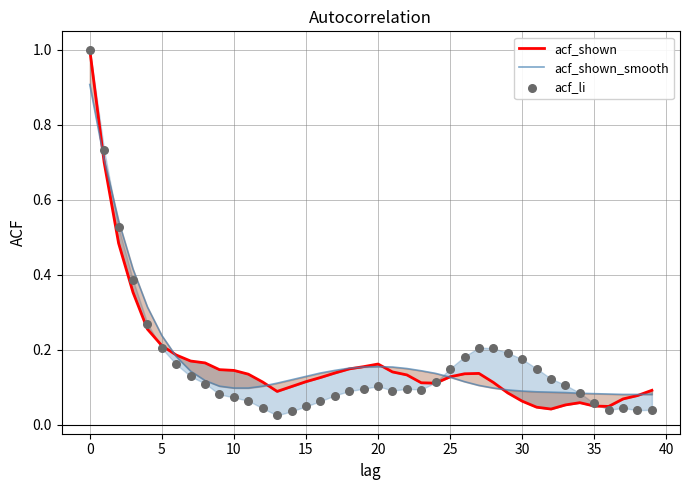

What is the total value across all series at 24?

0.4